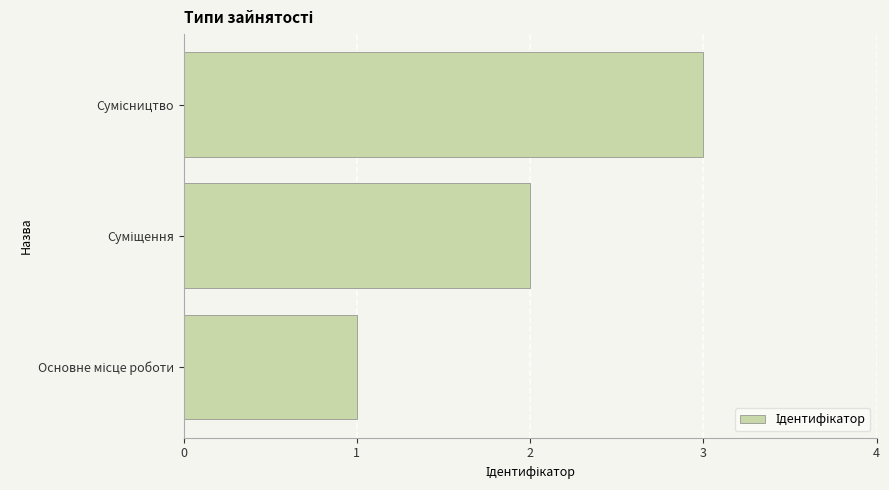

What is the sum of all values?

6